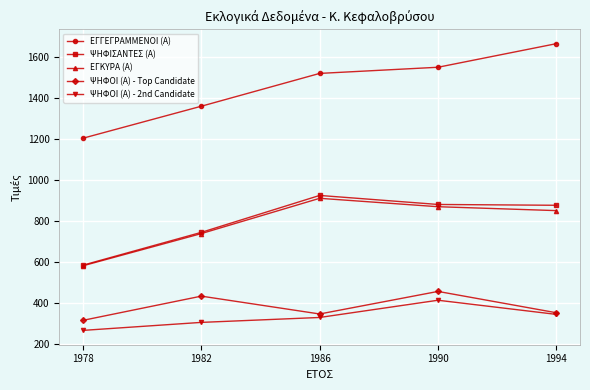

The value of ΨΗΦΙΣΑΝΤΕΣ (Α) at 1978 is 1036. True or false?

False